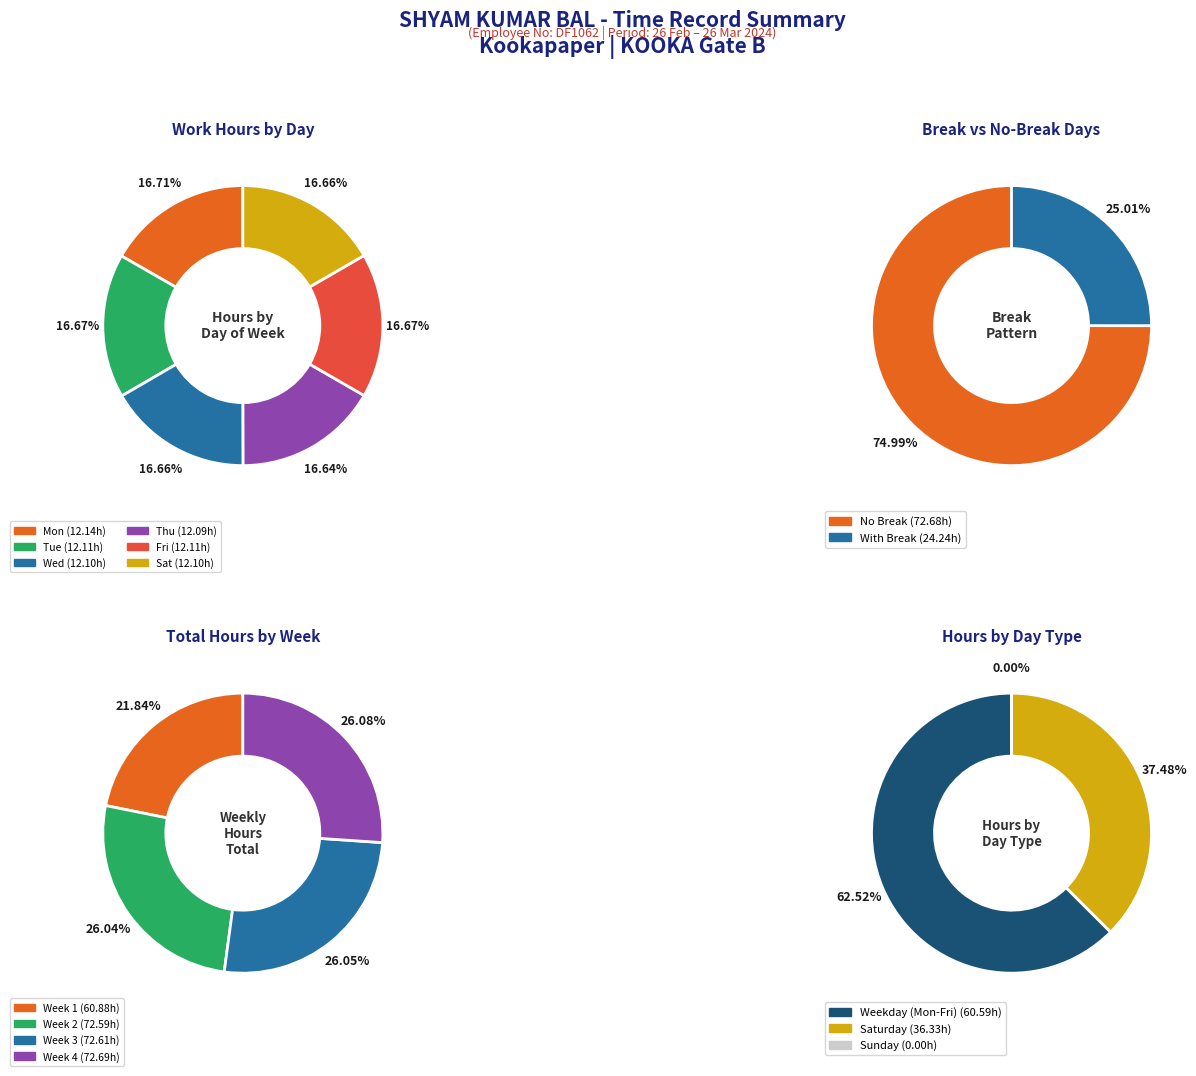

Approximately how many times larger is the value at Wed compared to Sat?

1.0